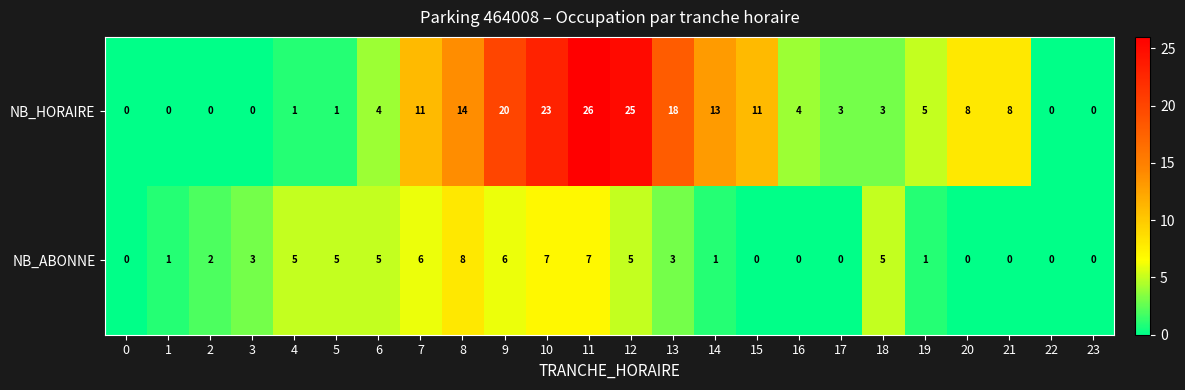

What is the difference between the maximum and second lowest values in the NB_HORAIRE series?

26